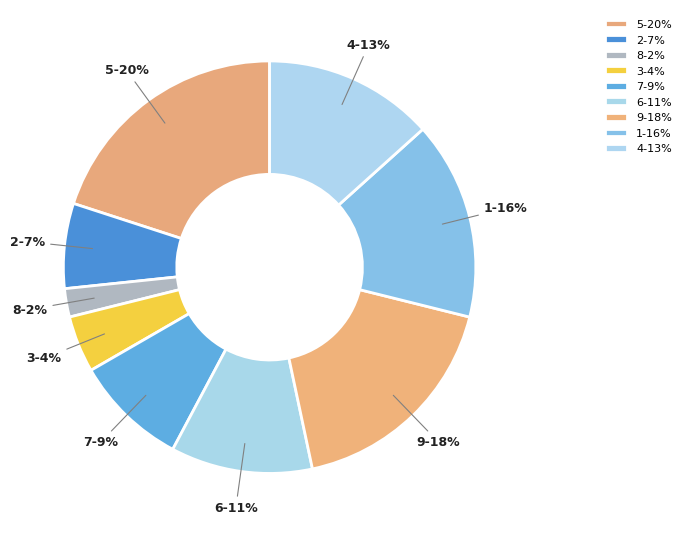

How many slices are in this pie chart?

9